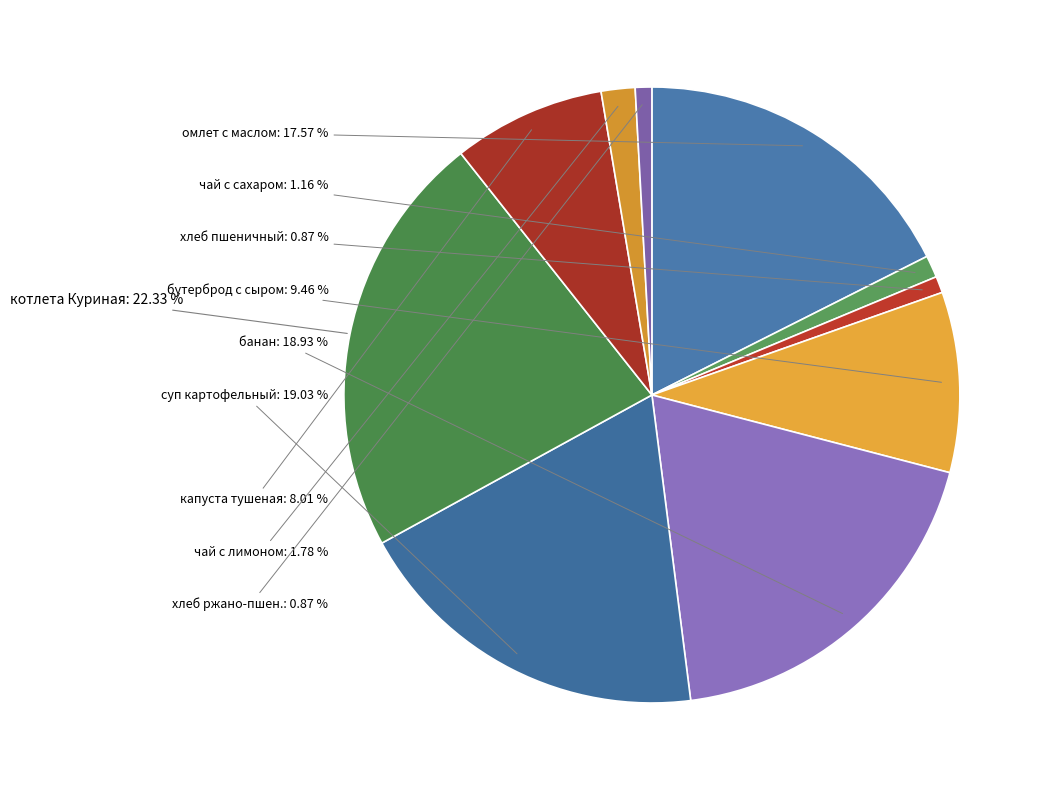

Does any single category account for the majority?

No